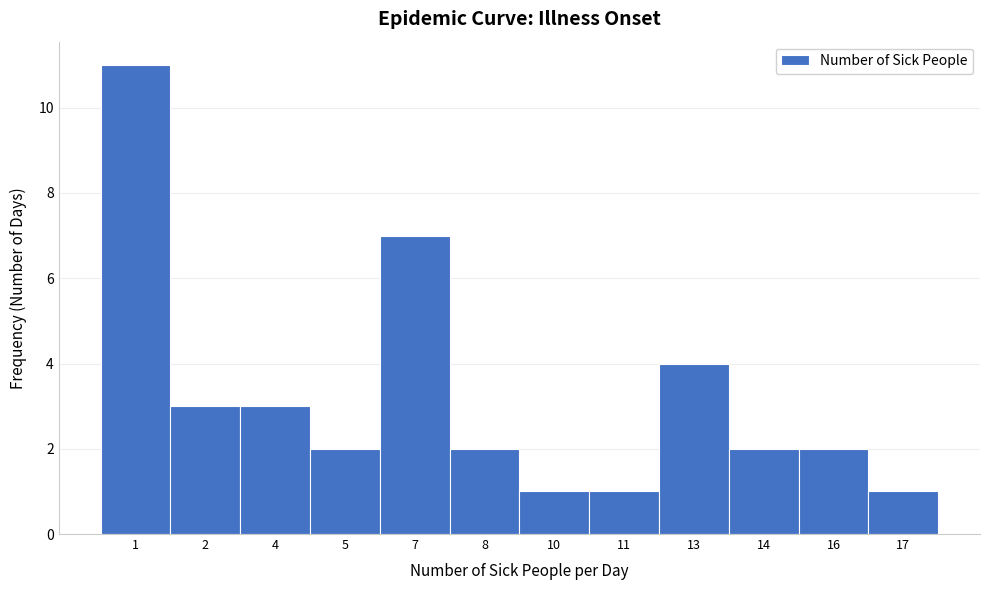

Reading left to right, extract all data points from this chart.

11	3	3	2	7	2	1	1	4	2	2	1